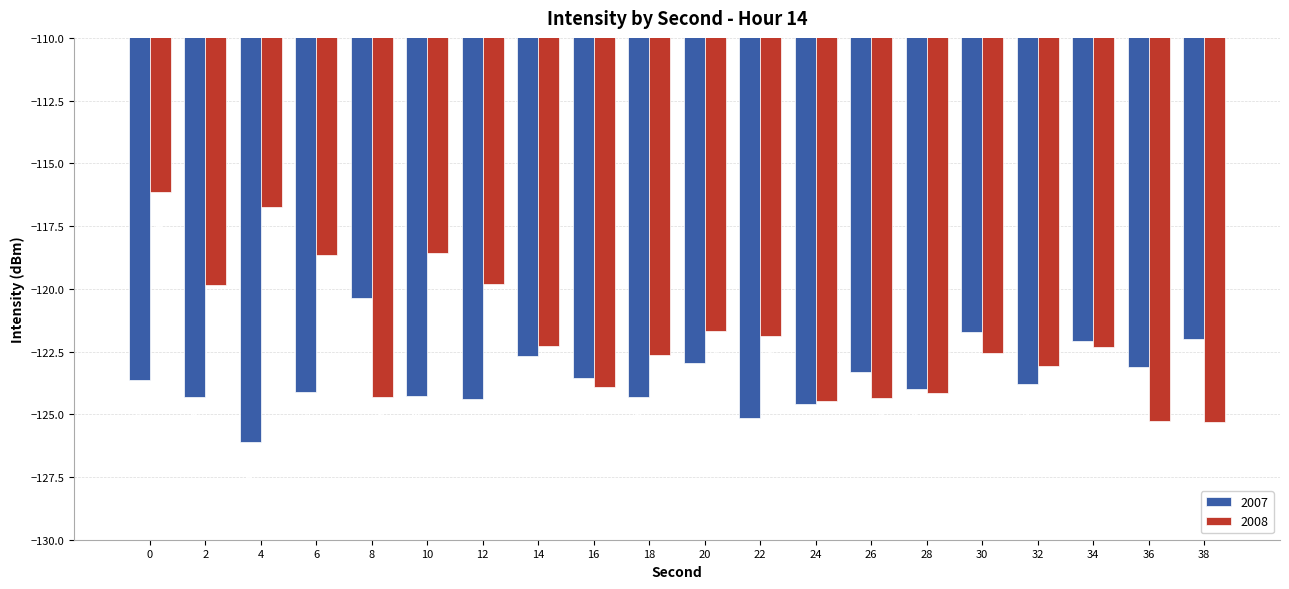

The value of 2008 at 14 is -74.9. True or false?

False